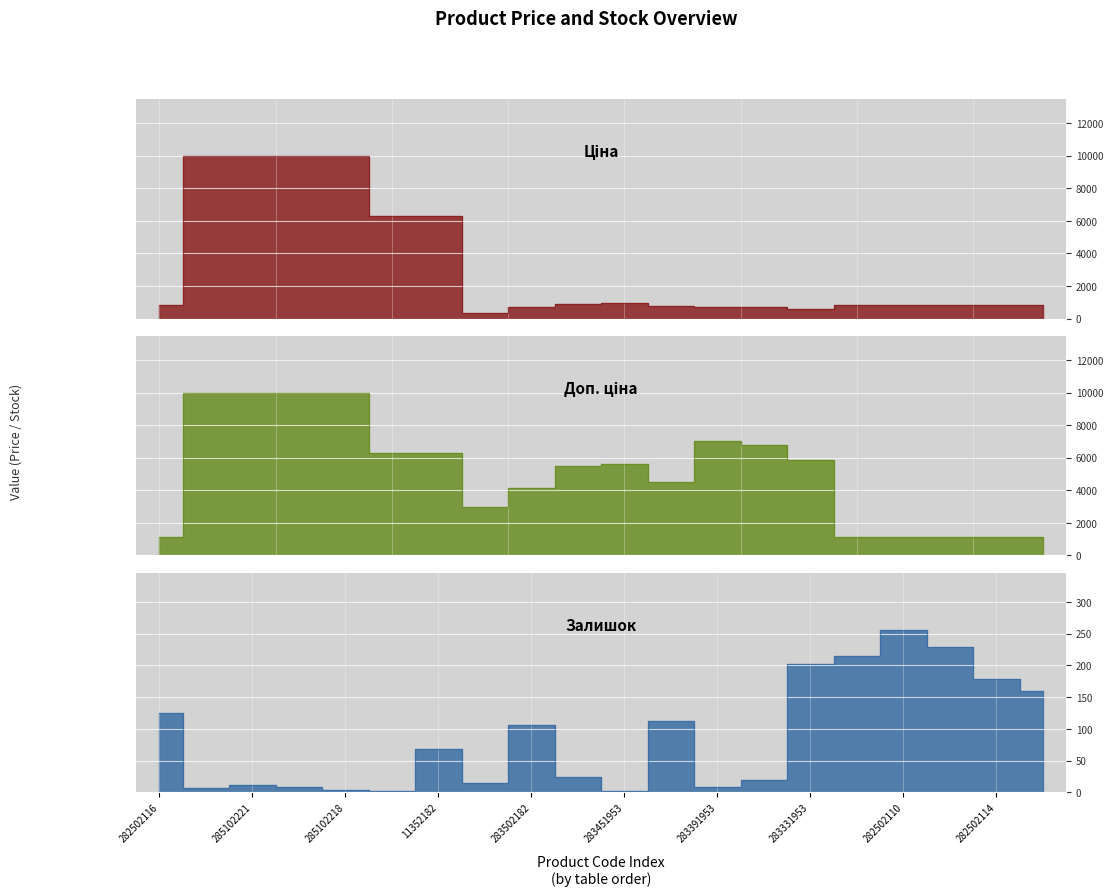

What is the difference between the second highest and second lowest values in the Ціна series?

9390.6